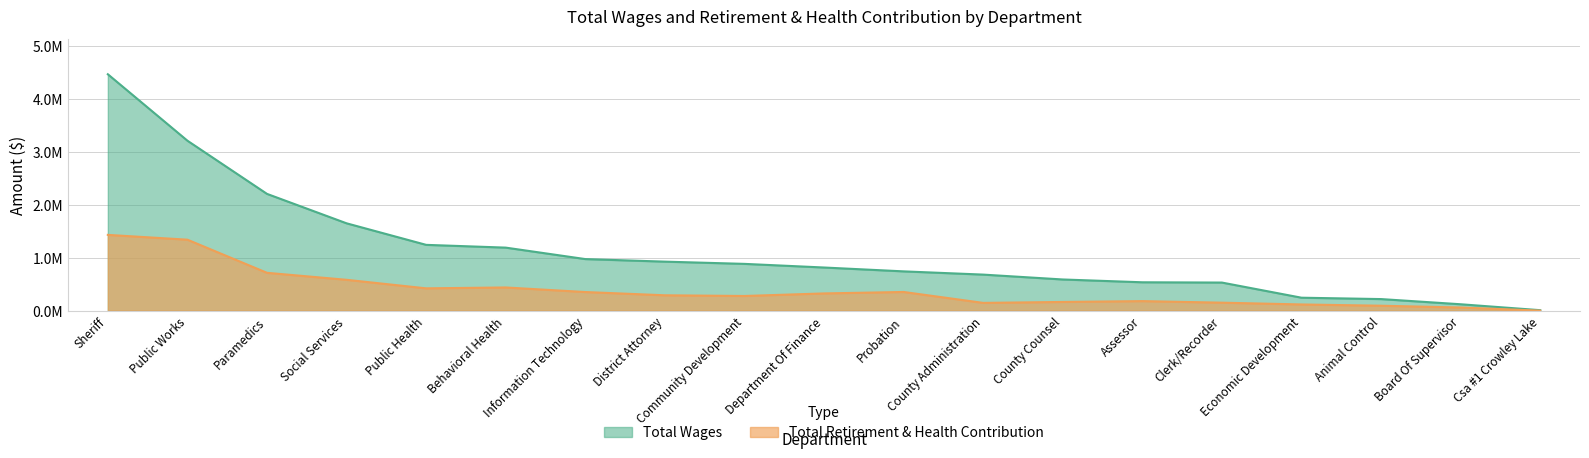

How many lines are shown in the chart?

2